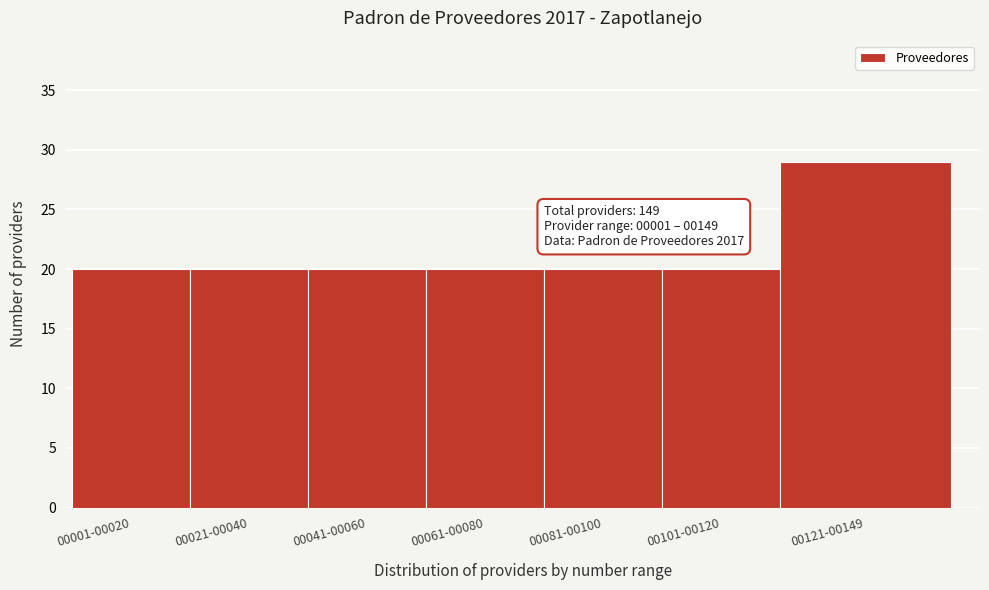

Reading left to right, transcribe all the data shown in this chart.

00001-00020=20	00021-00040=20	00041-00060=20	00061-00080=20	00081-00100=20	00101-00120=20	00121-00149=29